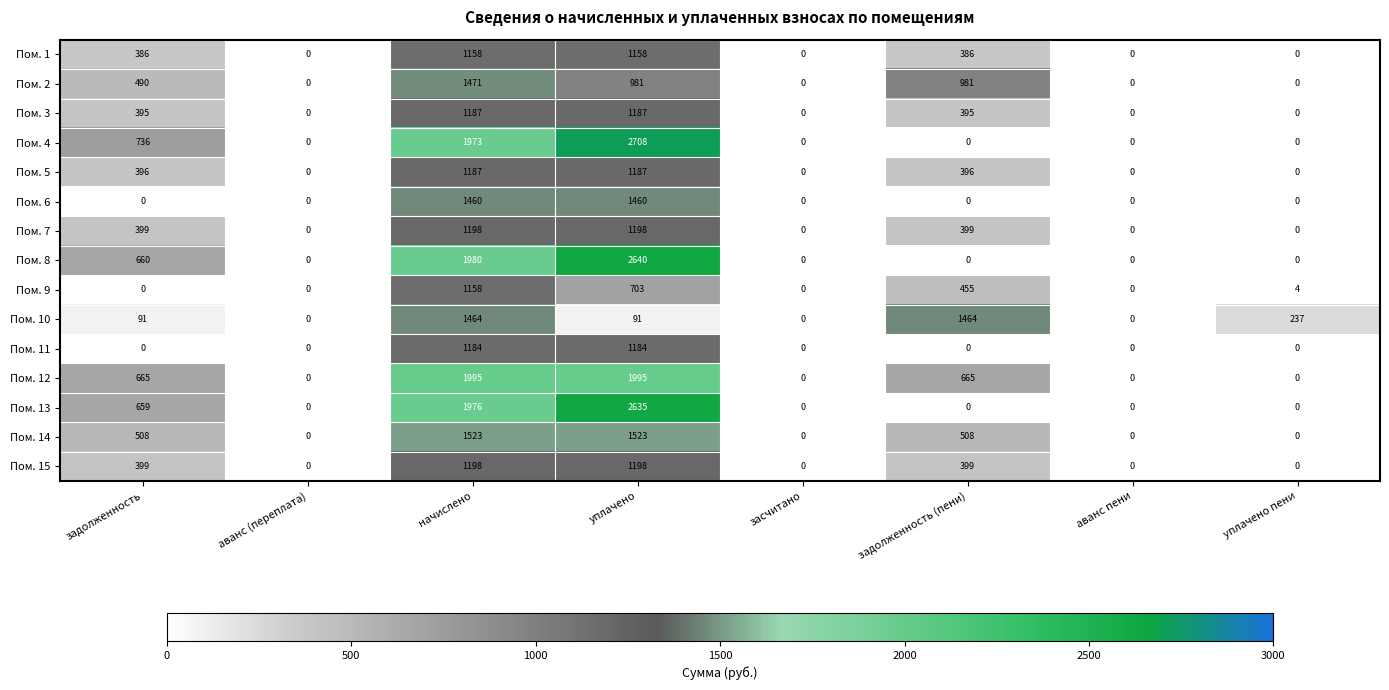

Is it true that Пом. 3 equals 0 at аванс (переплата)?

True